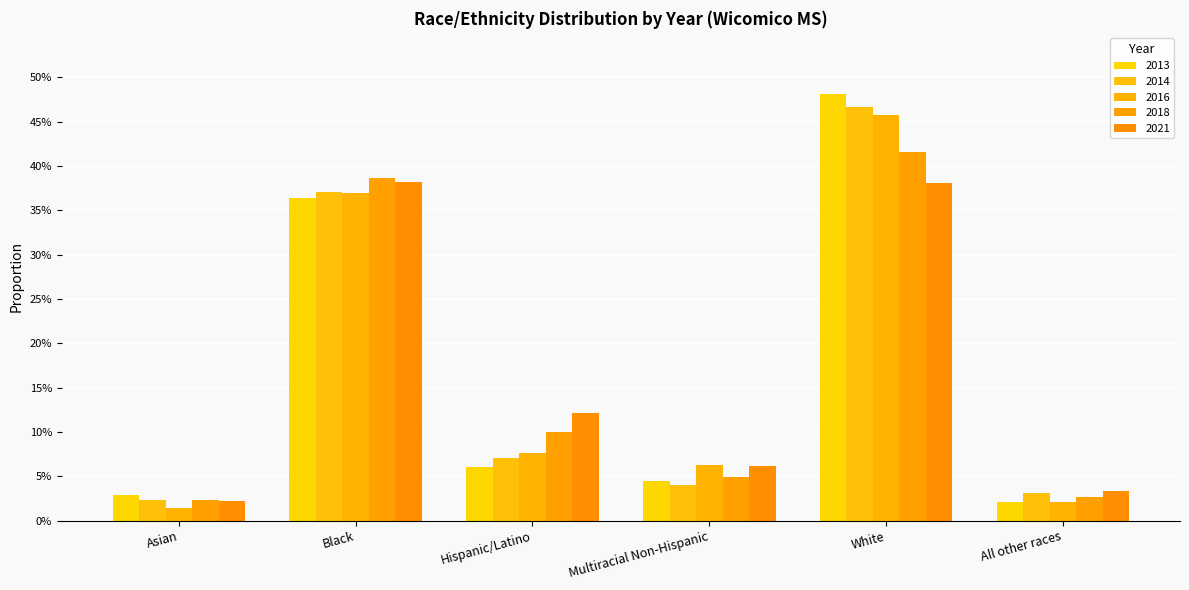

What is the total value across all series at Hispanic/Latino?

0.4